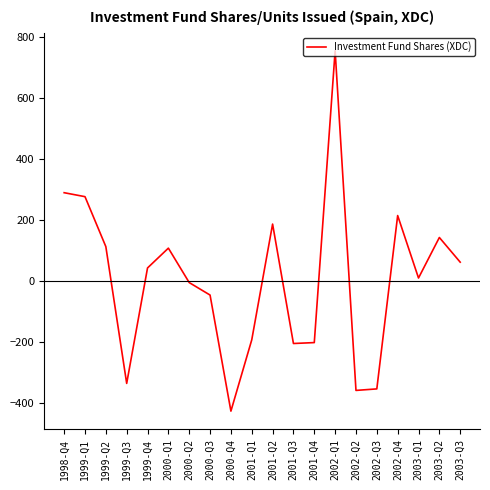

Between 2003-Q3 and 1999-Q1, which is larger?

1999-Q1